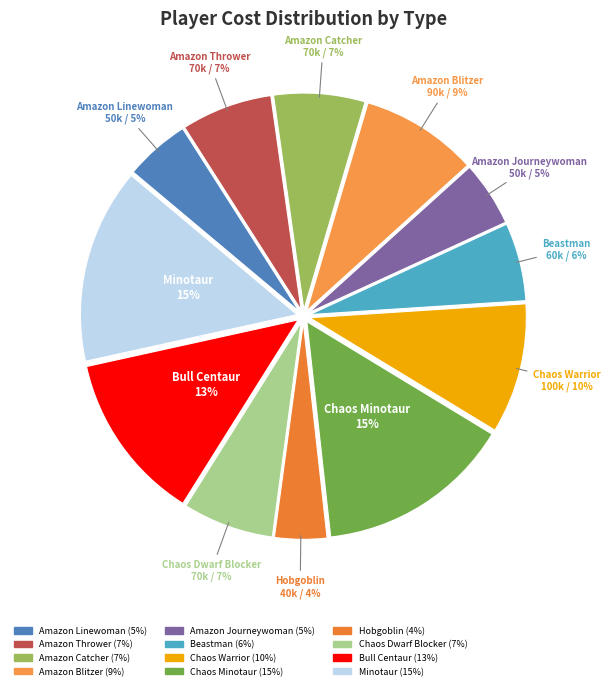

Which category has the smallest portion of the pie?

Hobgoblin